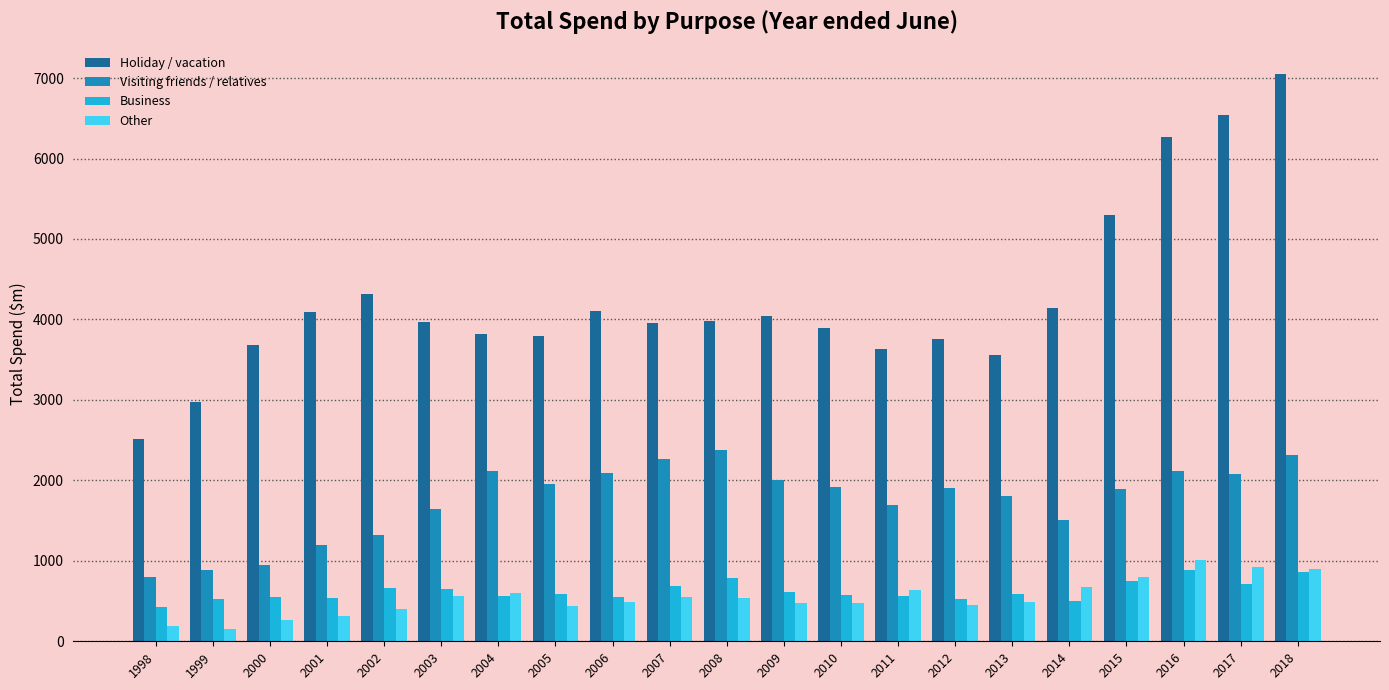

What is the value of the Business bar at the 7th from the left?

558.9